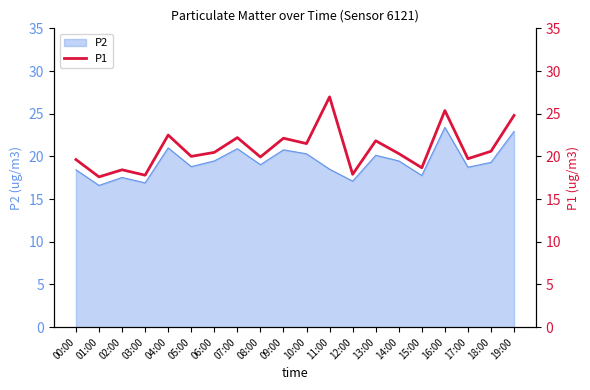

The value of P2 at 16:00 is 23.4. True or false?

True